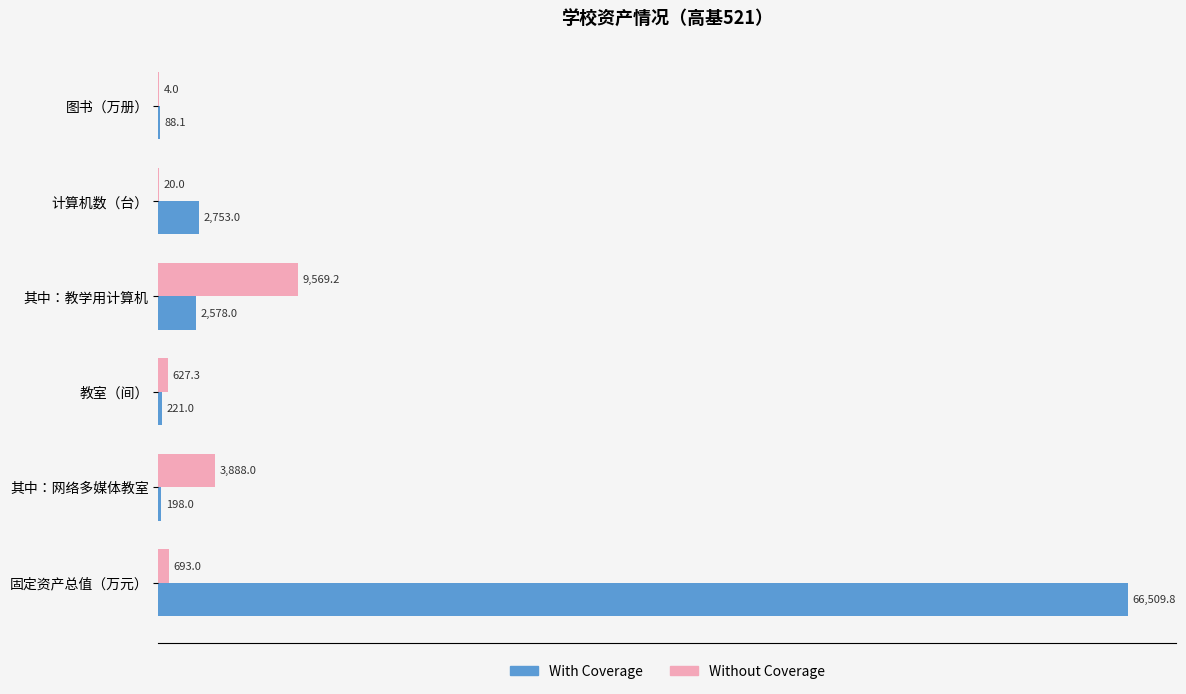

What are all the series names shown in the legend?

With Coverage, Without Coverage